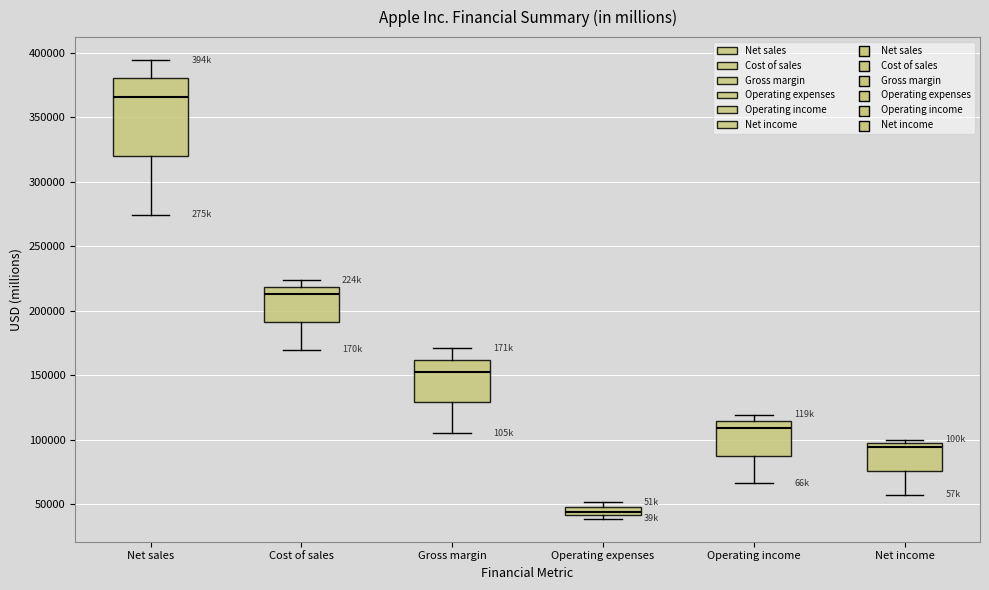

Which box has the highest median line?

Net sales